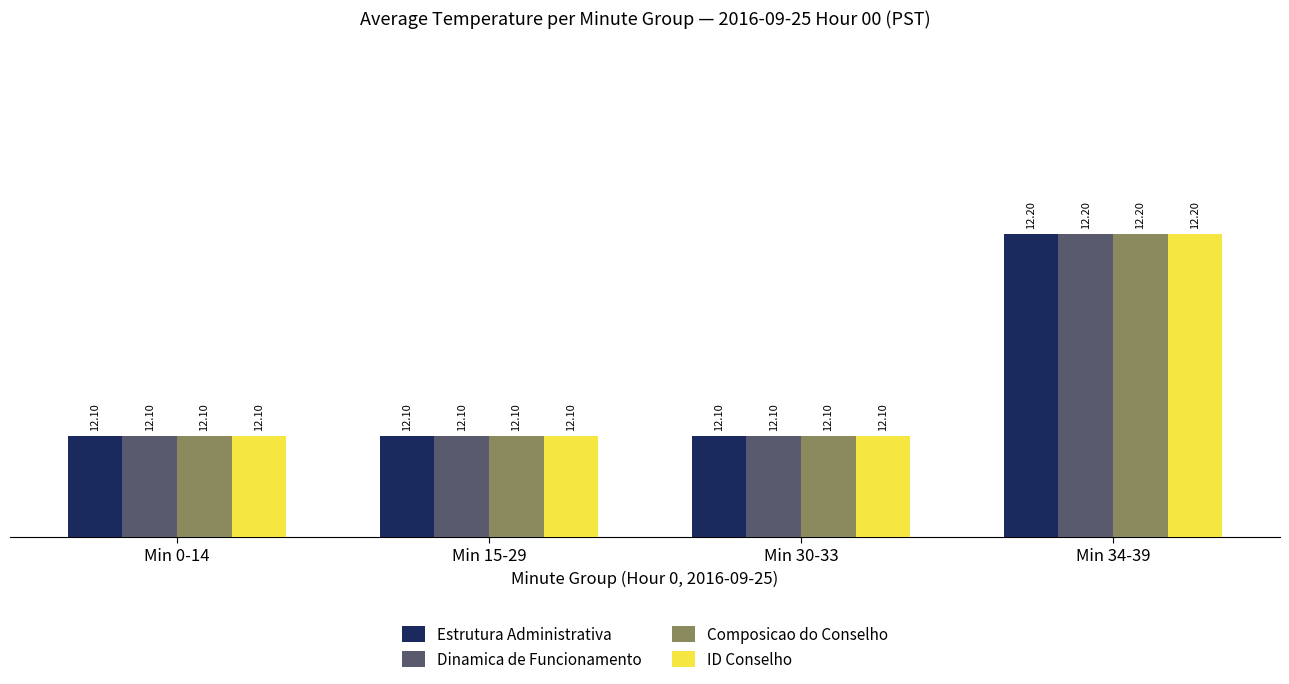

What are all the series names shown in the legend?

Estrutura Administrativa, Dinamica de Funcionamento, Composicao do Conselho, ID Conselho